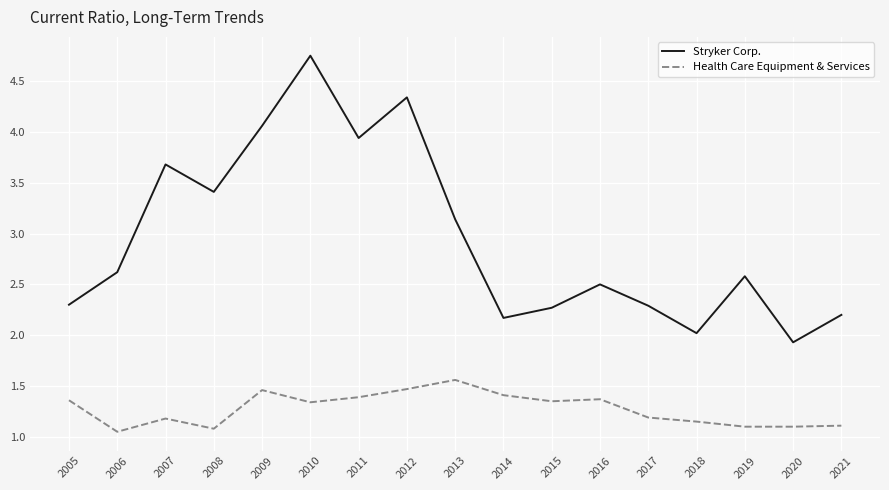

Rank the series by their maximum value, from lowest to highest.

Health Care Equipment & Services, Stryker Corp.